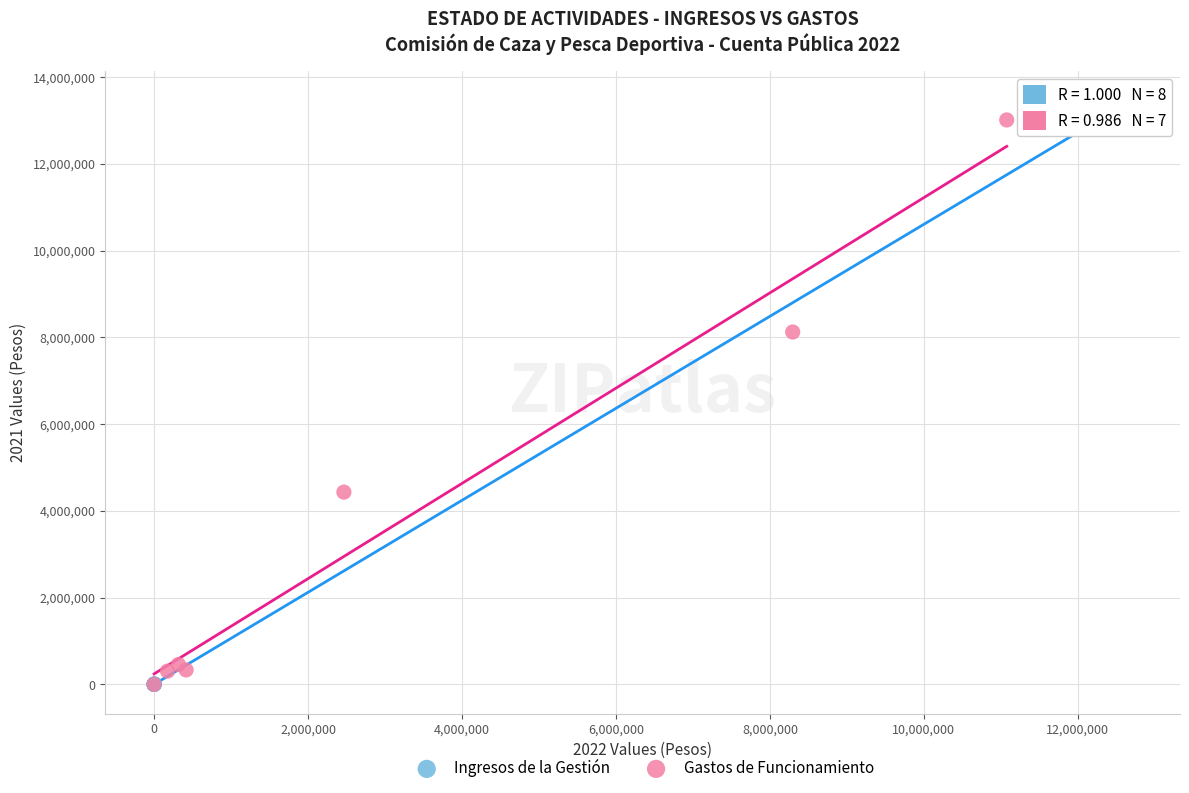

What are all the series names shown in the legend?

Ingresos de la Gestión, Gastos de Funcionamiento